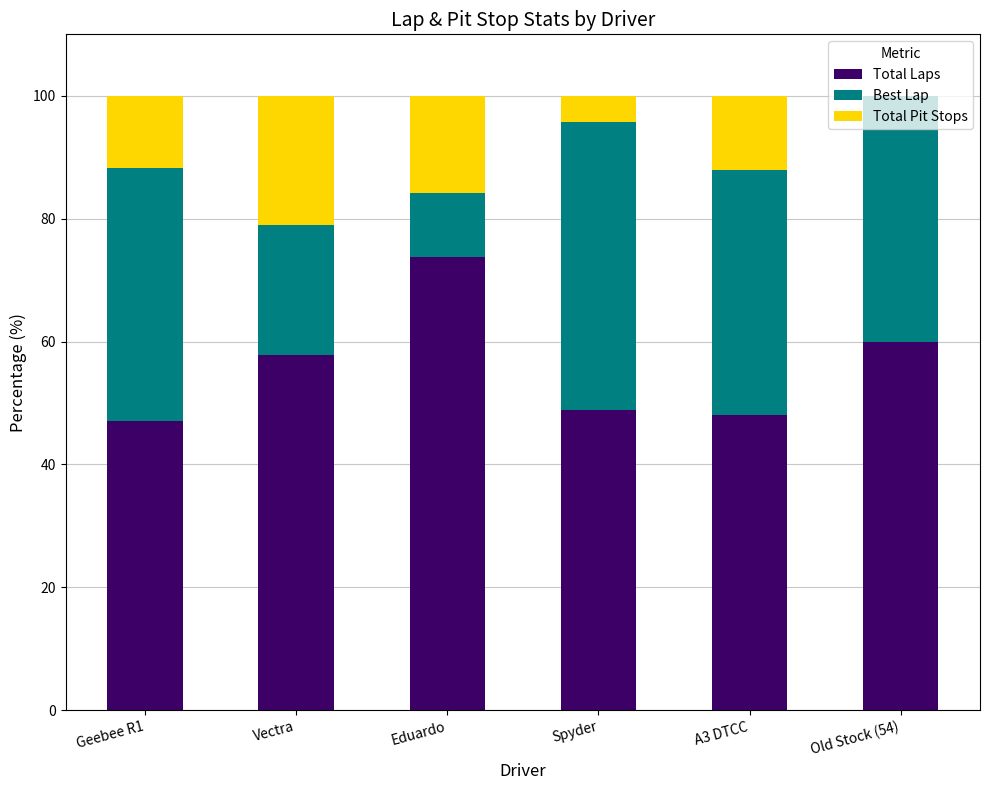

The Total Laps series shows 48.0 at A3 DTCC. True or false?

True